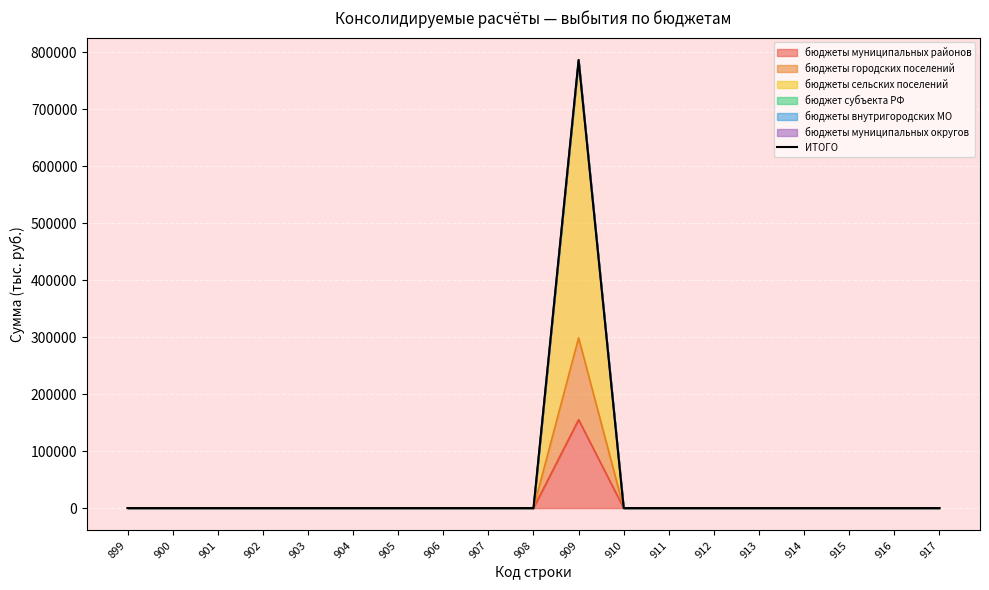

True or false: there are more than 0 points higher than both neighbors.

True